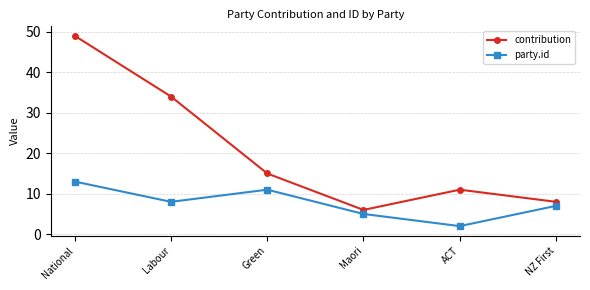

Is this an area chart (filled region under the line)?

No